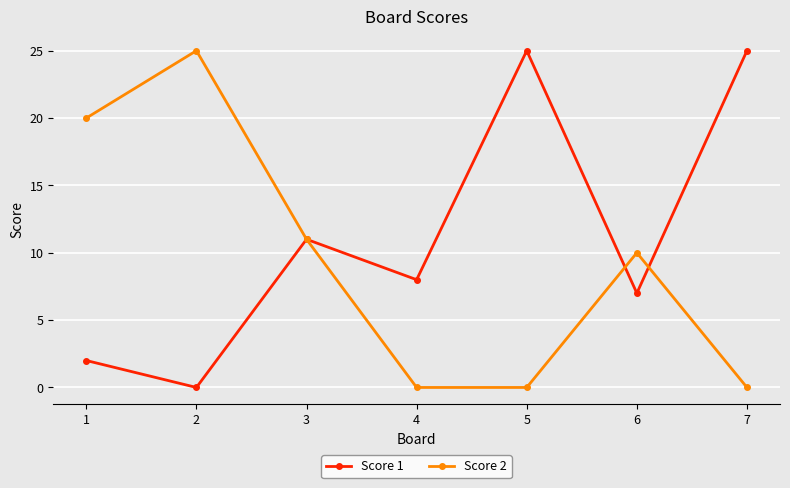

Which series has the largest total across all categories?

Score 1